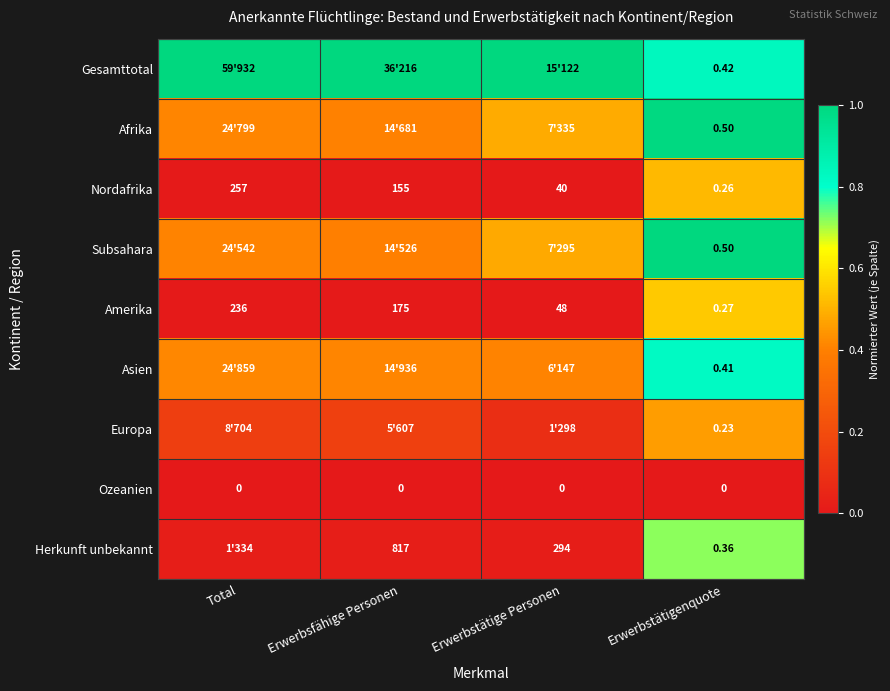

List the labels in order of Amerika value, largest first.

Total, Erwerbsfähige Personen, Erwerbstätige Personen, Erwerbstätigenquote